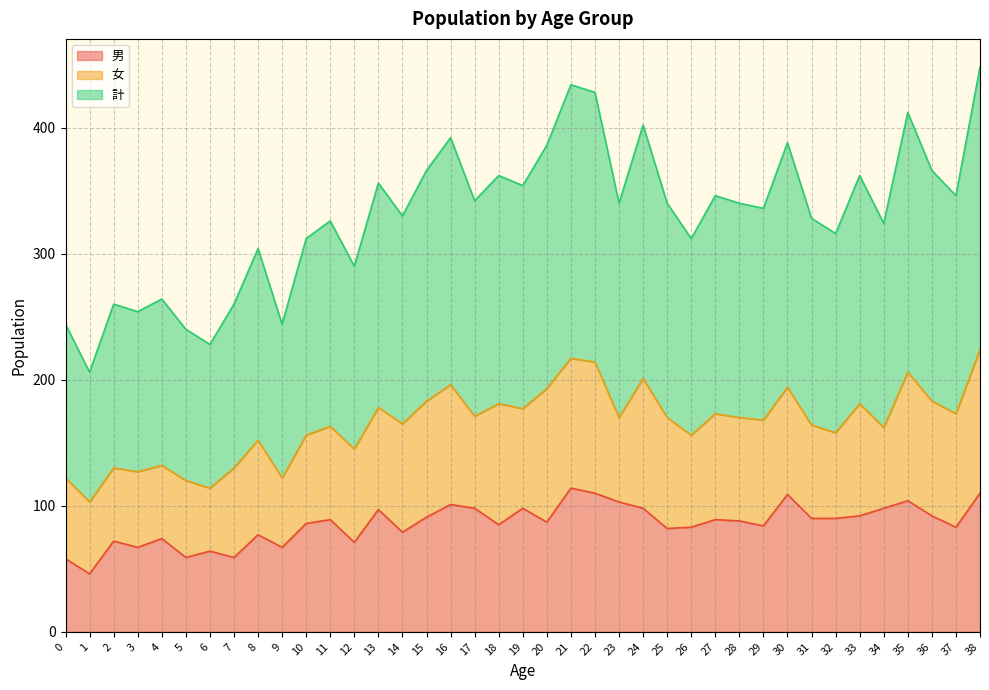

The 男 series shows 23 at 21. True or false?

False